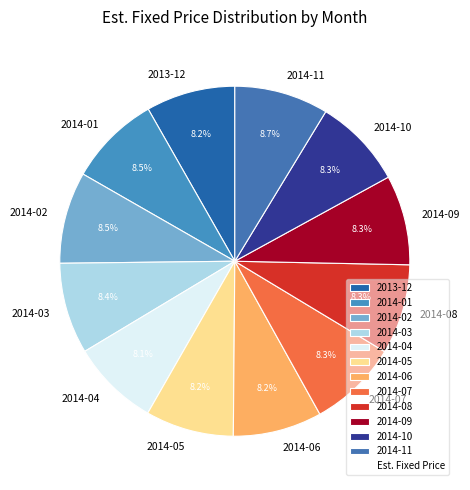

What percentage do 2014-09 and 2014-11 together represent?

17.0%